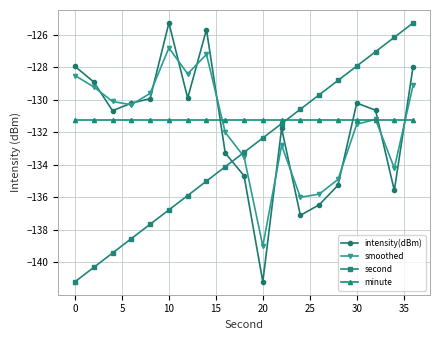

What are all the series names shown in the legend?

intensity(dBm), smoothed, second, minute